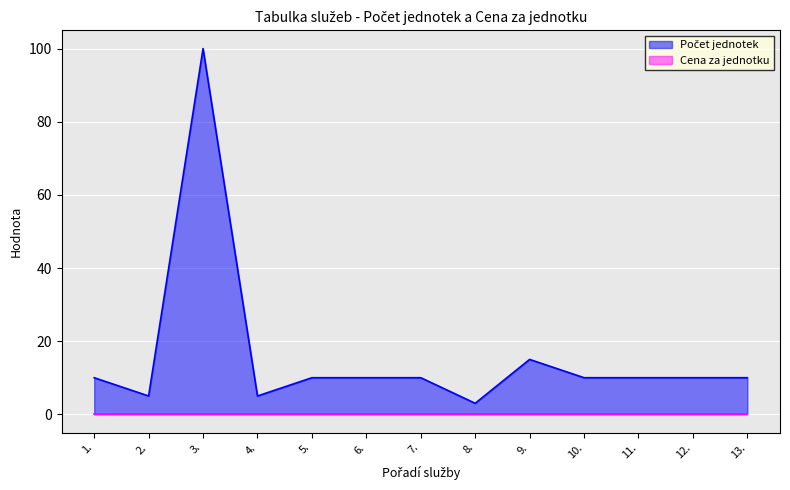

Which has a higher value, 2. or 7.?

7.